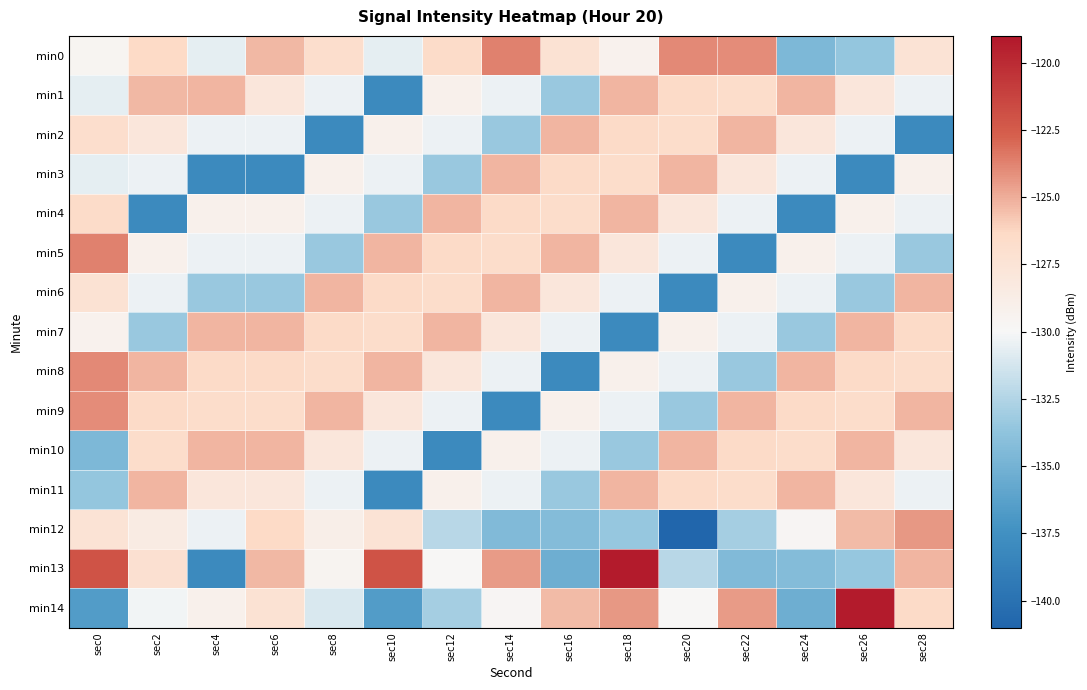

Which has a higher value, sec14 or sec8?

sec14